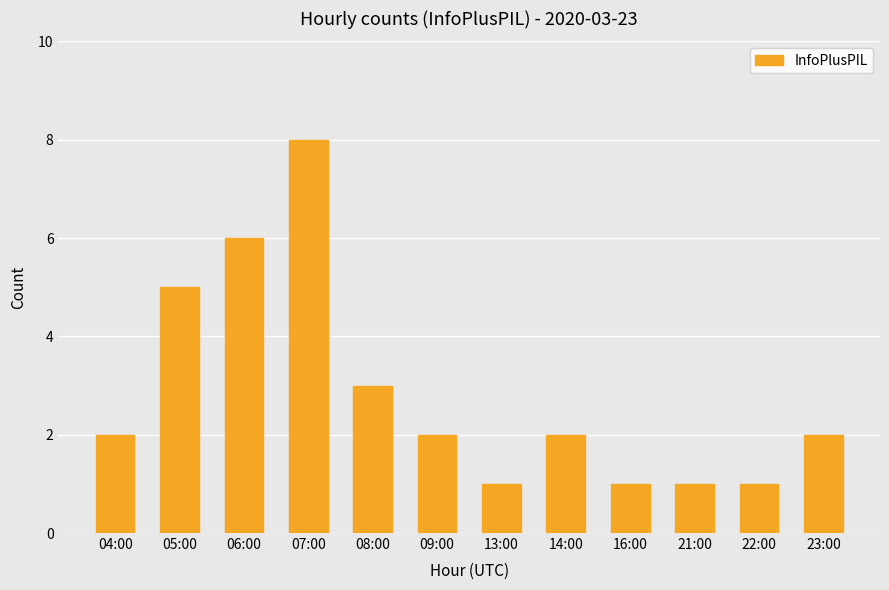

Reading right to left, list all the values displayed in this chart.

2	1	1	1	2	1	2	3	8	6	5	2